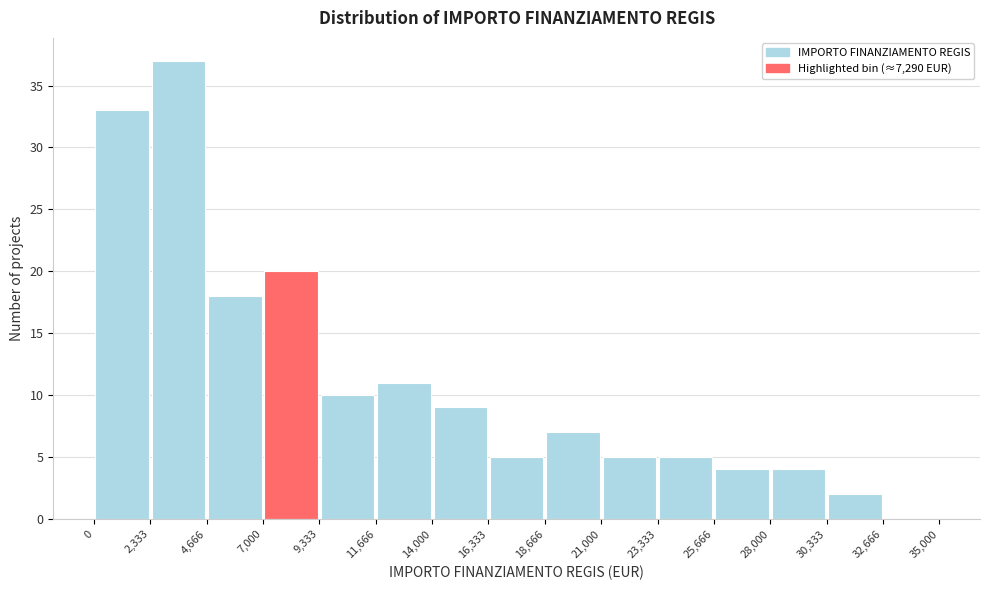

Reading left to right, list every bar in this chart as the range it spans on the x-axis followed by its height. The values are not printed on the chart, so give them approximately, as read against the axis.

0 to 2,333: 33
2,333 to 4,666: 37
4,666 to 7,000: 18
7,000 to 9,333: 20
9,333 to 11,666: 10
11,666 to 14,000: 11
14,000 to 16,333: 9
16,333 to 18,666: 5
18,666 to 21,000: 7
21,000 to 23,333: 5
23,333 to 25,666: 5
25,666 to 28,000: 4
28,000 to 30,333: 4
30,333 to 32,666: 2
32,666 to 35,000: 0